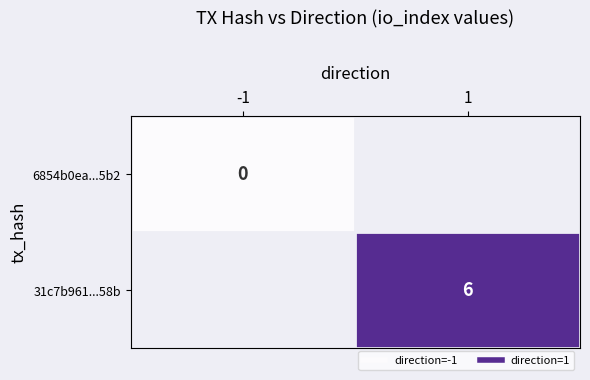

At how many categories does at least one series exceed 0?

1